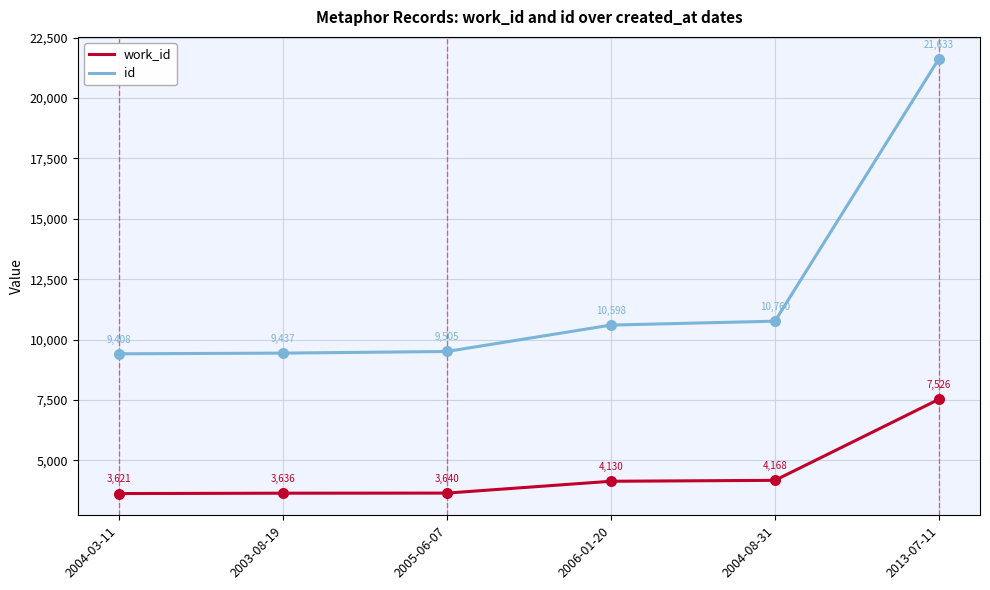

What is the total value across all series at 2004-08-31?

14928